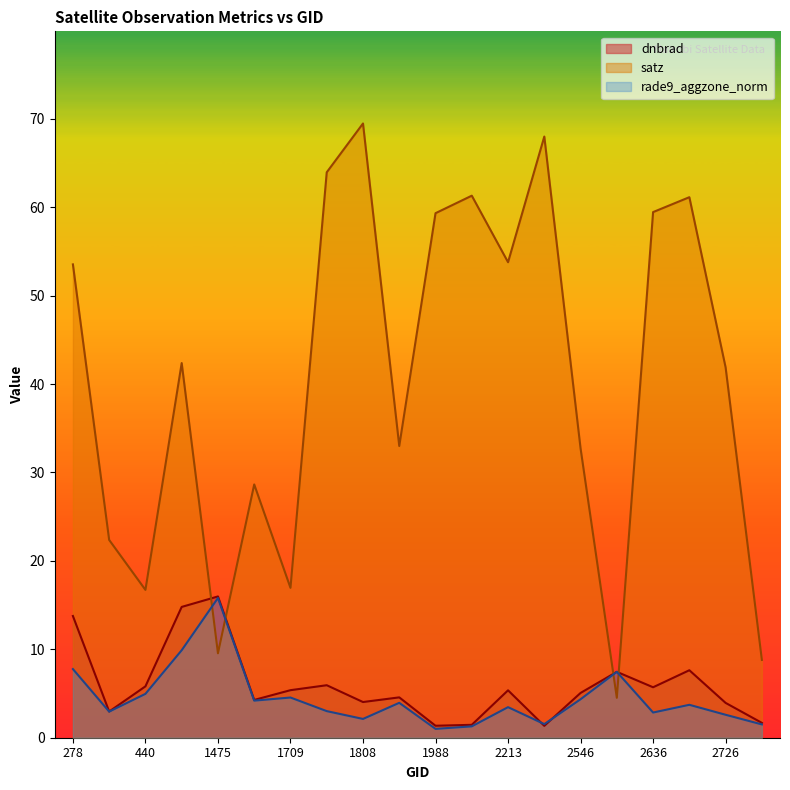

True or false: rade9_aggzone_norm has more than 2 interior local peaks.

True